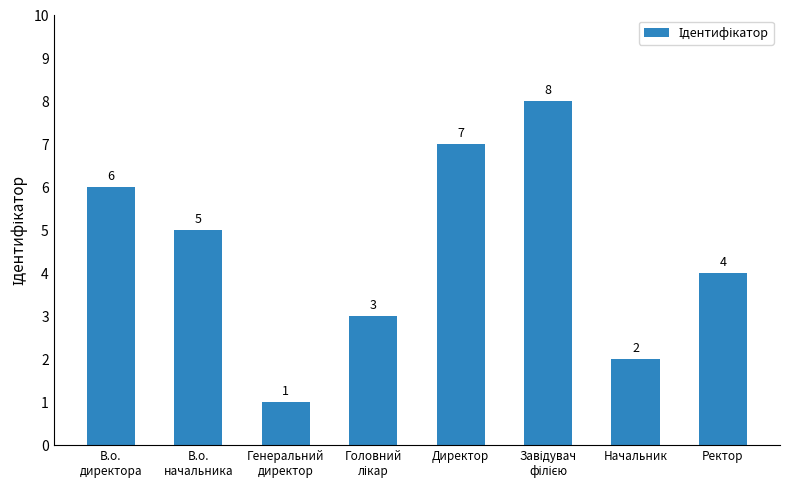

What is the sum of all values?

36